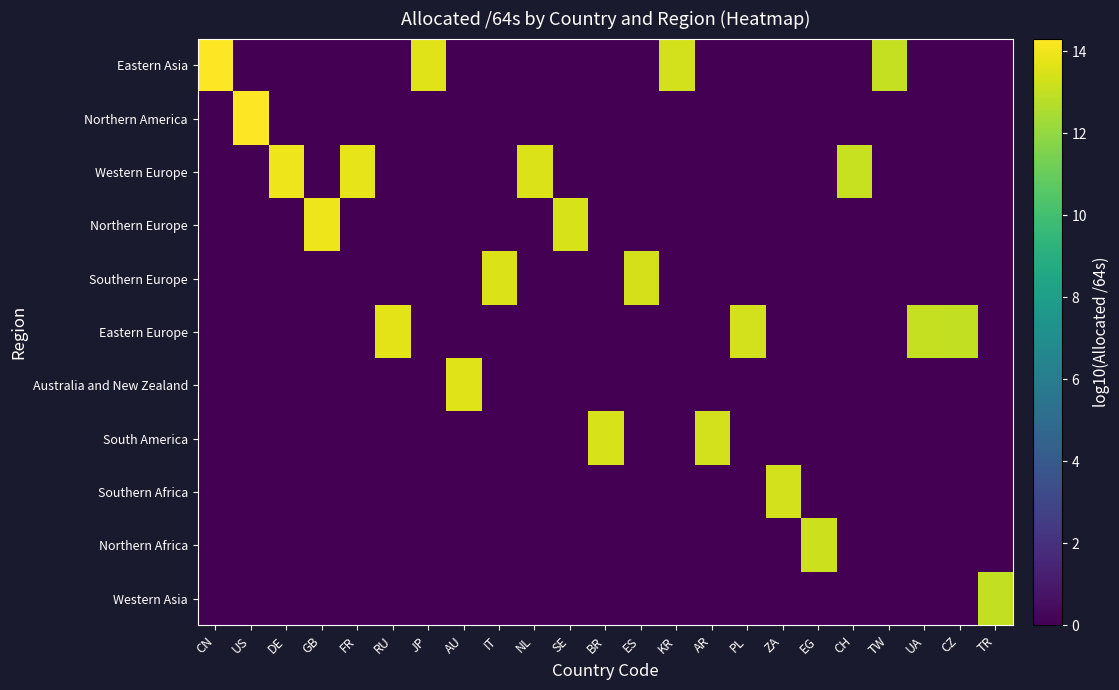

Reading left to right, list all the values displayed in this chart.

Eastern Asia: CN=14.3	US=0.0	DE=0.0	GB=0.0	FR=0.0	RU=0.0	JP=13.6	AU=0.0	IT=0.0	NL=0.0	SE=0.0	BR=0.0	ES=0.0	KR=13.4	AR=0.0	PL=0.0	ZA=0.0	EG=0.0	CH=0.0	TW=13.0	UA=0.0	CZ=0.0	TR=0.0
Northern America: CN=0.0	US=14.3	DE=0.0	GB=0.0	FR=0.0	RU=0.0	JP=0.0	AU=0.0	IT=0.0	NL=0.0	SE=0.0	BR=0.0	ES=0.0	KR=0.0	AR=0.0	PL=0.0	ZA=0.0	EG=0.0	CH=0.0	TW=0.0	UA=0.0	CZ=0.0	TR=0.0
Western Europe: CN=0.0	US=0.0	DE=14.0	GB=0.0	FR=13.8	RU=0.0	JP=0.0	AU=0.0	IT=0.0	NL=13.5	SE=0.0	BR=0.0	ES=0.0	KR=0.0	AR=0.0	PL=0.0	ZA=0.0	EG=0.0	CH=13.1	TW=0.0	UA=0.0	CZ=0.0	TR=0.0
Northern Europe: CN=0.0	US=0.0	DE=0.0	GB=13.9	FR=0.0	RU=0.0	JP=0.0	AU=0.0	IT=0.0	NL=0.0	SE=13.4	BR=0.0	ES=0.0	KR=0.0	AR=0.0	PL=0.0	ZA=0.0	EG=0.0	CH=0.0	TW=0.0	UA=0.0	CZ=0.0	TR=0.0
Southern Europe: CN=0.0	US=0.0	DE=0.0	GB=0.0	FR=0.0	RU=0.0	JP=0.0	AU=0.0	IT=13.6	NL=0.0	SE=0.0	BR=0.0	ES=13.4	KR=0.0	AR=0.0	PL=0.0	ZA=0.0	EG=0.0	CH=0.0	TW=0.0	UA=0.0	CZ=0.0	TR=0.0
Eastern Europe: CN=0.0	US=0.0	DE=0.0	GB=0.0	FR=0.0	RU=13.7	JP=0.0	AU=0.0	IT=0.0	NL=0.0	SE=0.0	BR=0.0	ES=0.0	KR=0.0	AR=0.0	PL=13.3	ZA=0.0	EG=0.0	CH=0.0	TW=0.0	UA=13.0	CZ=13.0	TR=0.0
Australia and New Zealand: CN=0.0	US=0.0	DE=0.0	GB=0.0	FR=0.0	RU=0.0	JP=0.0	AU=13.6	IT=0.0	NL=0.0	SE=0.0	BR=0.0	ES=0.0	KR=0.0	AR=0.0	PL=0.0	ZA=0.0	EG=0.0	CH=0.0	TW=0.0	UA=0.0	CZ=0.0	TR=0.0
South America: CN=0.0	US=0.0	DE=0.0	GB=0.0	FR=0.0	RU=0.0	JP=0.0	AU=0.0	IT=0.0	NL=0.0	SE=0.0	BR=13.4	ES=0.0	KR=0.0	AR=13.3	PL=0.0	ZA=0.0	EG=0.0	CH=0.0	TW=0.0	UA=0.0	CZ=0.0	TR=0.0
Southern Africa: CN=0.0	US=0.0	DE=0.0	GB=0.0	FR=0.0	RU=0.0	JP=0.0	AU=0.0	IT=0.0	NL=0.0	SE=0.0	BR=0.0	ES=0.0	KR=0.0	AR=0.0	PL=0.0	ZA=13.3	EG=0.0	CH=0.0	TW=0.0	UA=0.0	CZ=0.0	TR=0.0
Northern Africa: CN=0.0	US=0.0	DE=0.0	GB=0.0	FR=0.0	RU=0.0	JP=0.0	AU=0.0	IT=0.0	NL=0.0	SE=0.0	BR=0.0	ES=0.0	KR=0.0	AR=0.0	PL=0.0	ZA=0.0	EG=13.2	CH=0.0	TW=0.0	UA=0.0	CZ=0.0	TR=0.0
Western Asia: CN=0.0	US=0.0	DE=0.0	GB=0.0	FR=0.0	RU=0.0	JP=0.0	AU=0.0	IT=0.0	NL=0.0	SE=0.0	BR=0.0	ES=0.0	KR=0.0	AR=0.0	PL=0.0	ZA=0.0	EG=0.0	CH=0.0	TW=0.0	UA=0.0	CZ=0.0	TR=13.0